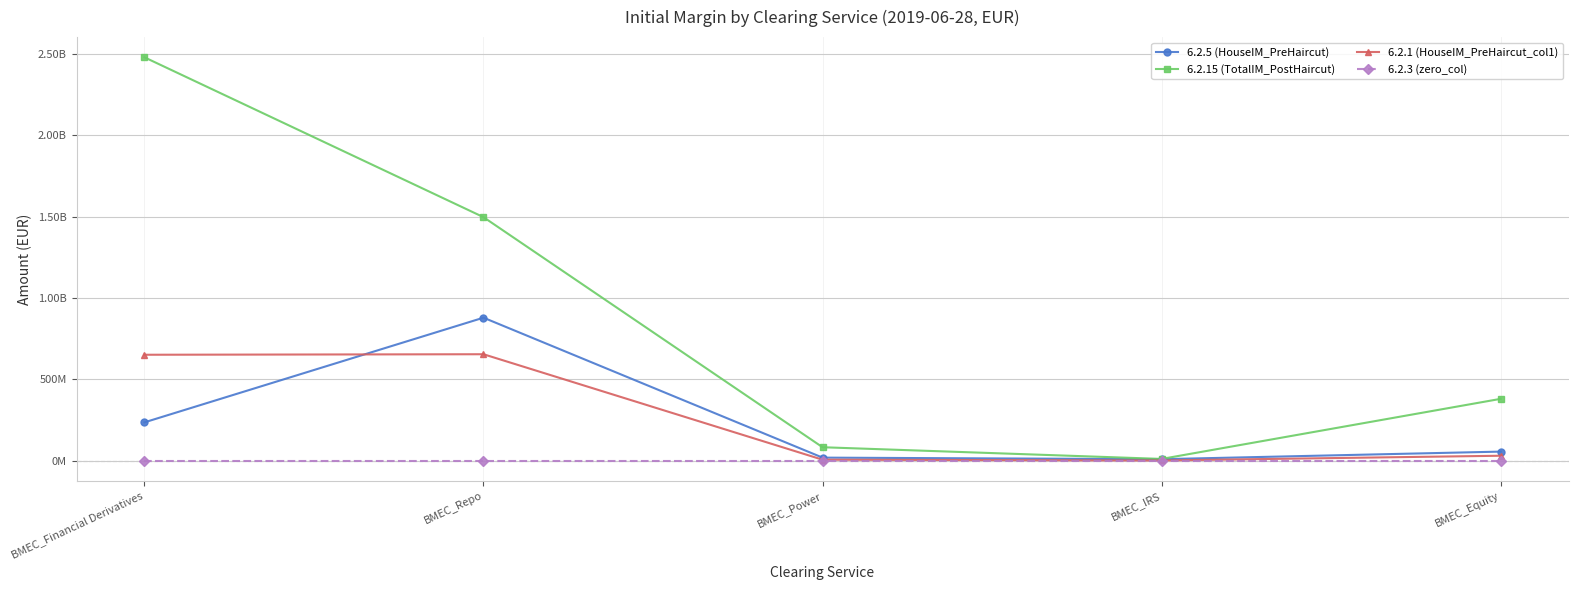

At which label does 6.2.15 (TotalIM_PostHaircut) first exceed 380676745?

BMEC_Financial Derivatives